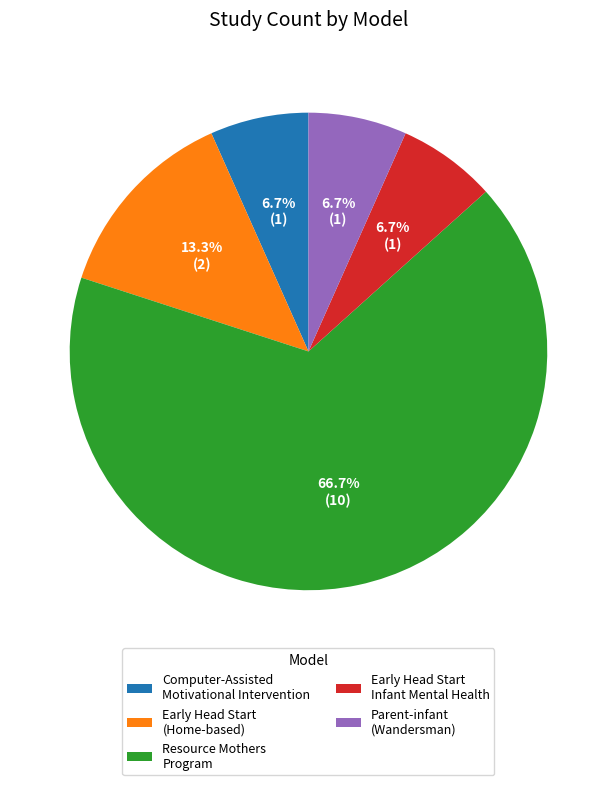

Between Computer-Assisted Motivational Intervention and Resource Mothers Program, which is larger?

Resource Mothers Program